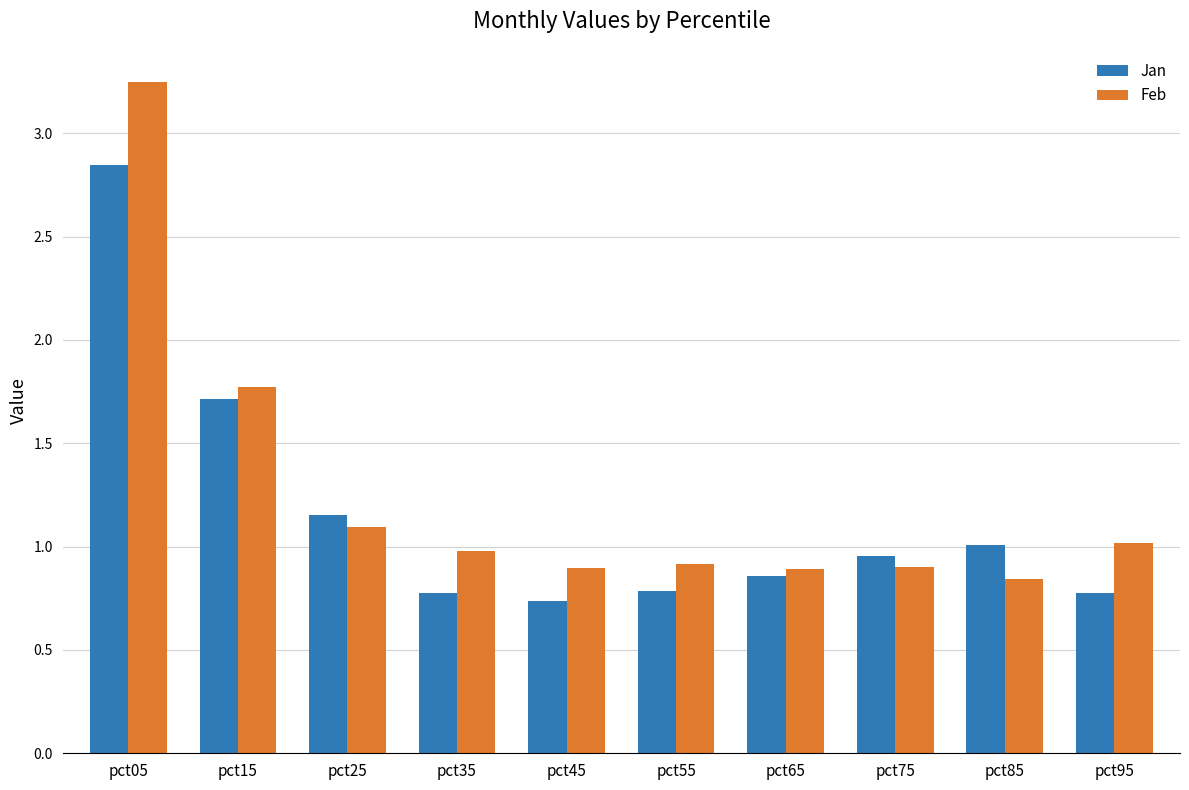

Does the chart contain any negative values?

No